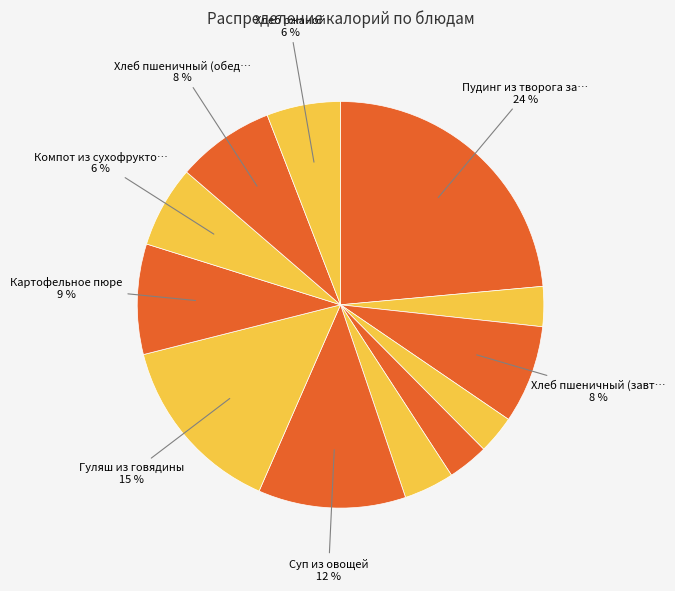

What is the largest slice in the pie chart?

Пудинг из творога запеченный